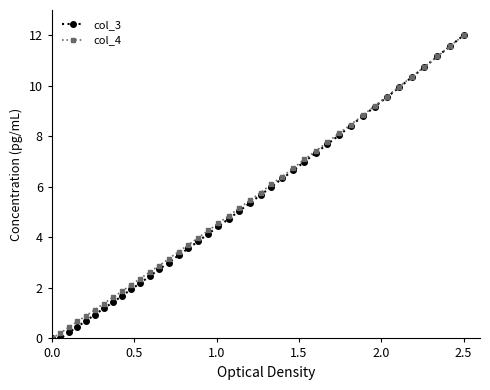

What is the value of the col_4 point at the 40th from the left?

12.0